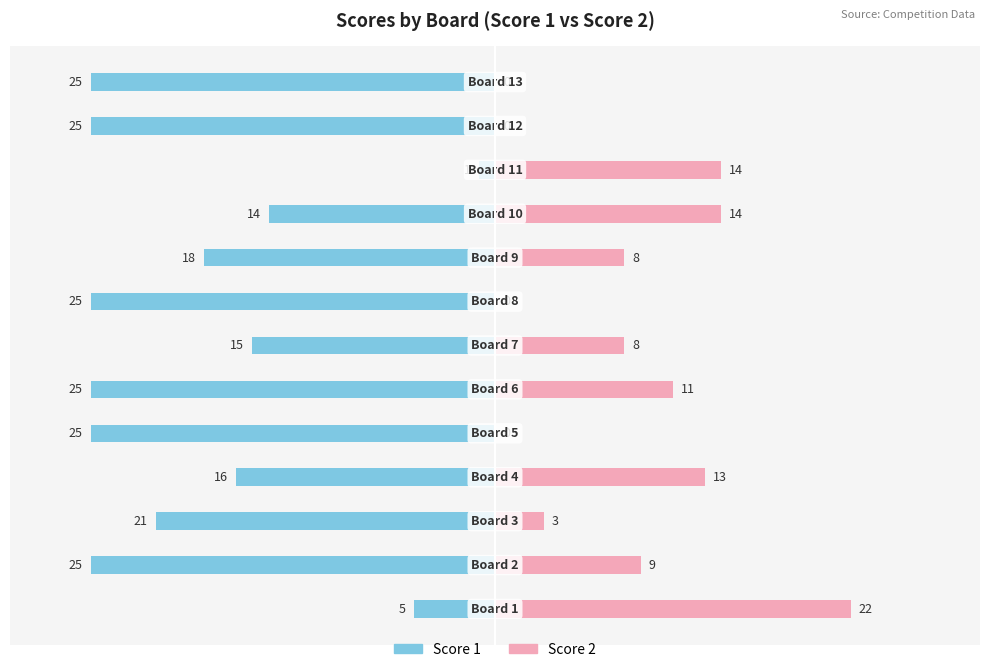

What are all the series names shown in the legend?

Score 1, Score 2